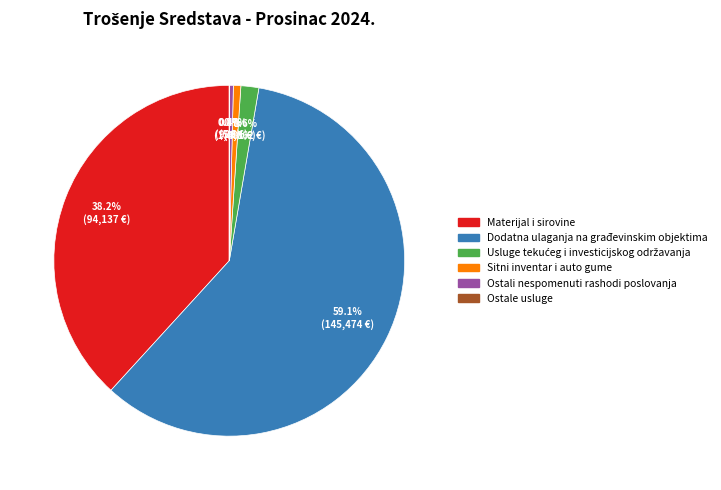

What is the ratio of the value at Materijal i sirovine to the value at Dodatna ulaganja na građevinskim objektima?

0.6